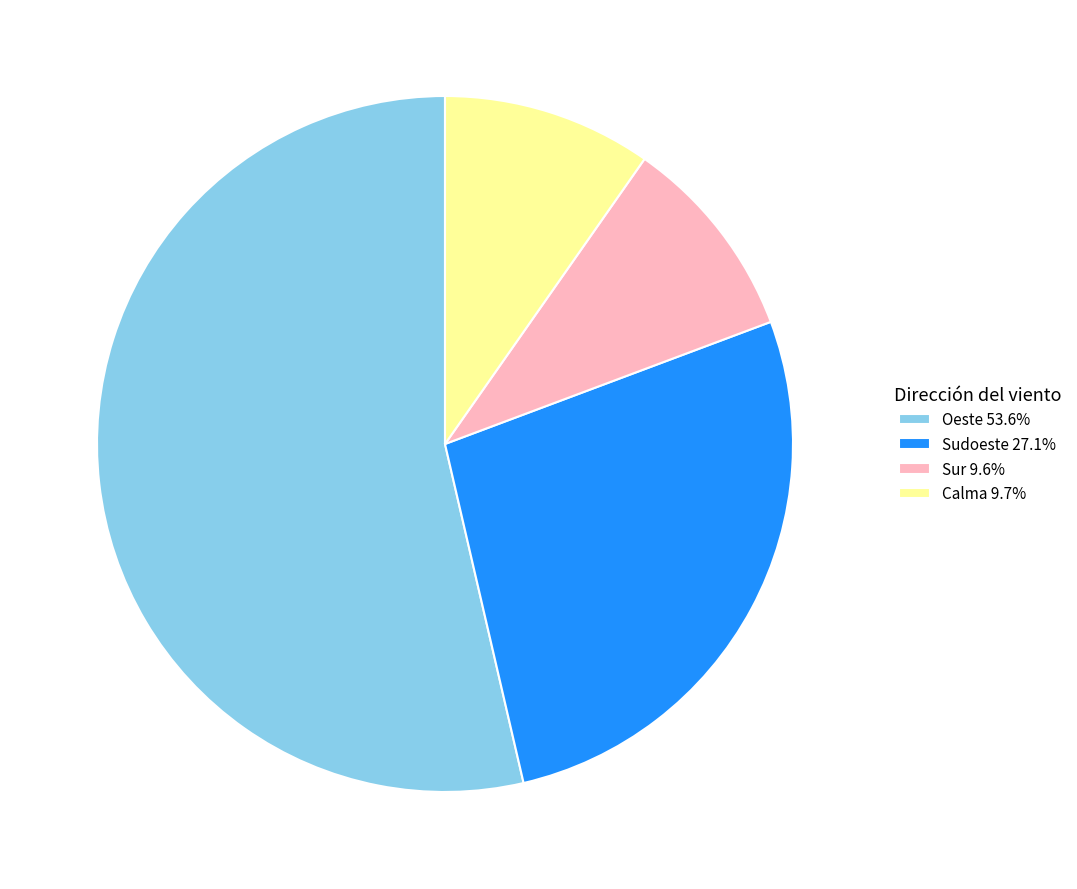

Combined, do Oeste 53.6% and Calma 9.7% account for over 50%?

Yes